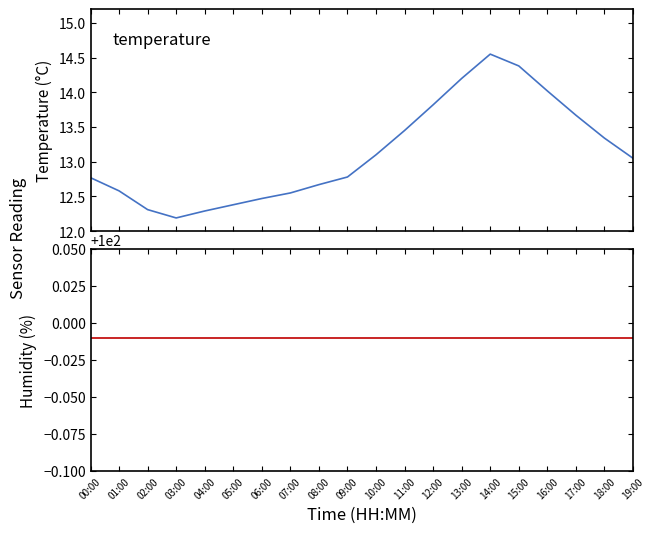

Between 15:00 and 04:00, which is larger?

15:00